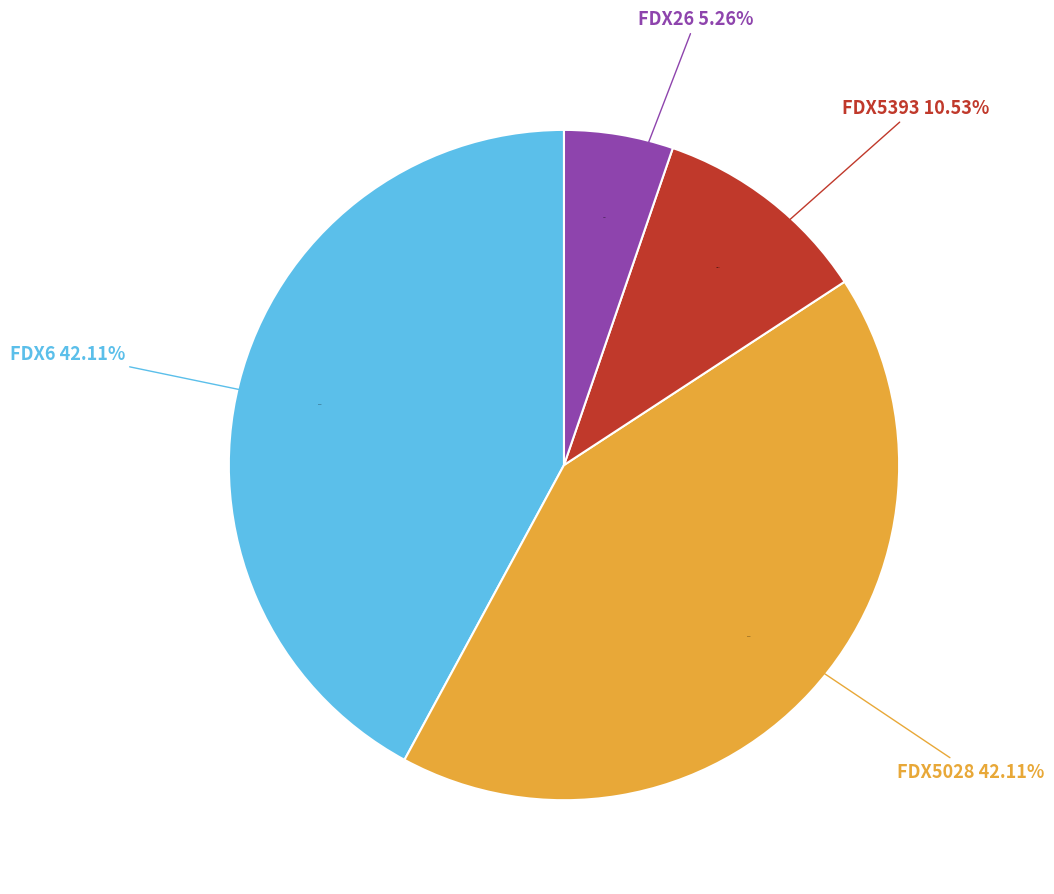

Do FDX26 and FDX5028 together represent more than half of the pie?

No